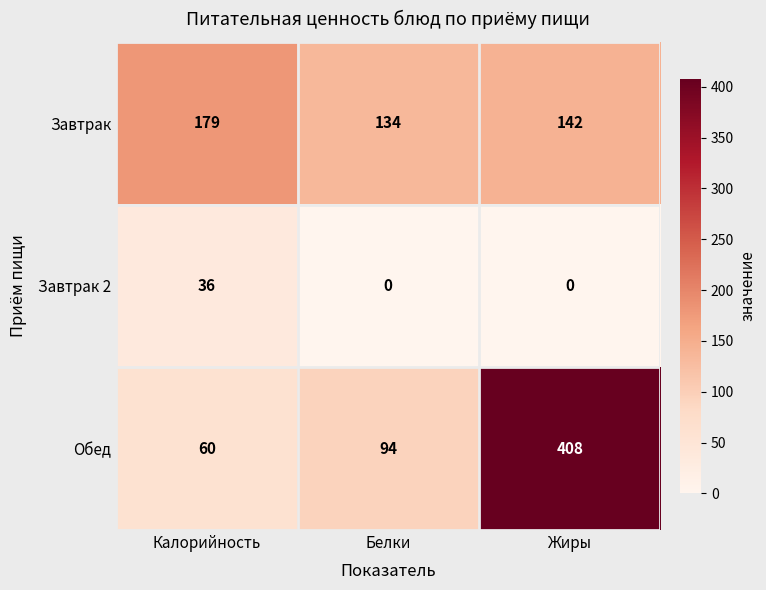

At which label is Завтрак closest to 156?

Жиры